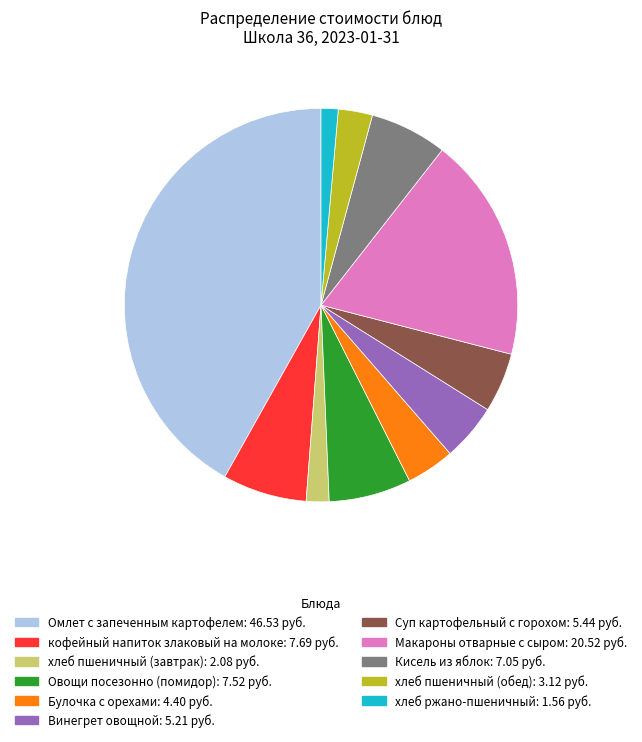

True or false: Овощи посезонно (помидор) accounts for 1% of the total.

False